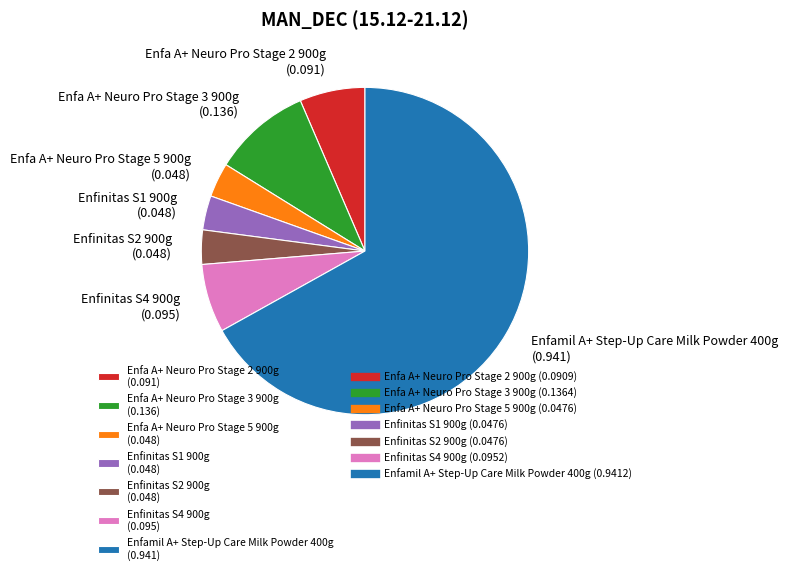

How many slices are in this pie chart?

7